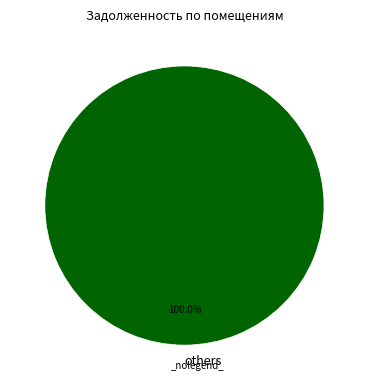

Is there a majority slice in this chart?

Yes